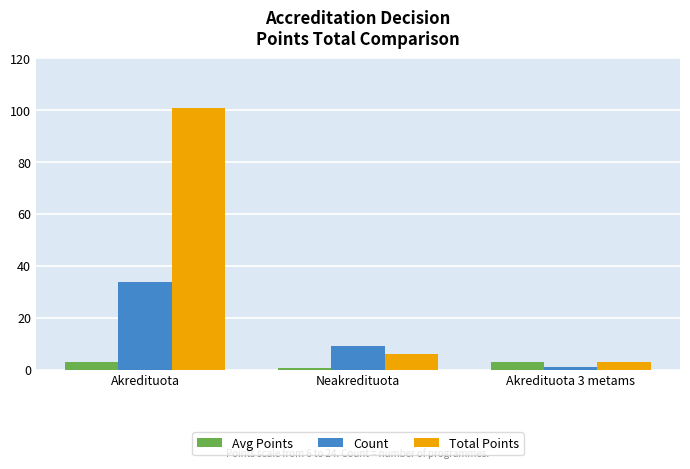

What is the total value across all series at Akredituota?

138.0